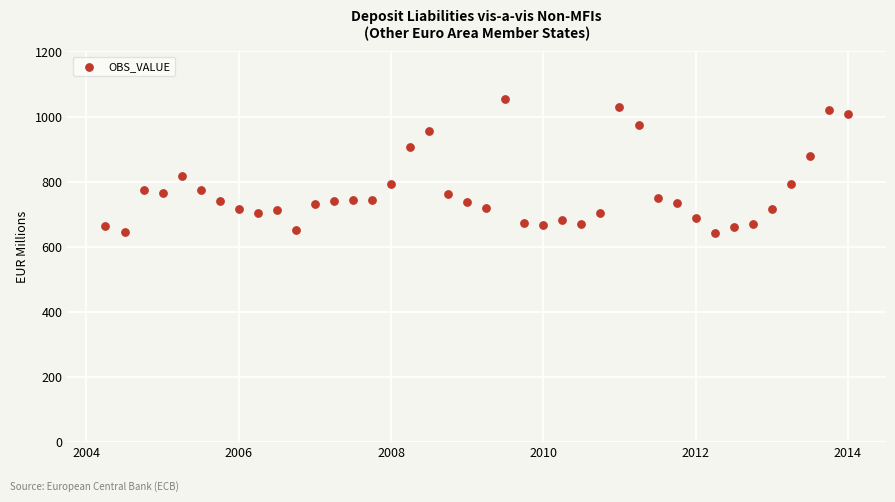

What is the range of X values (max minus min)?

9.8